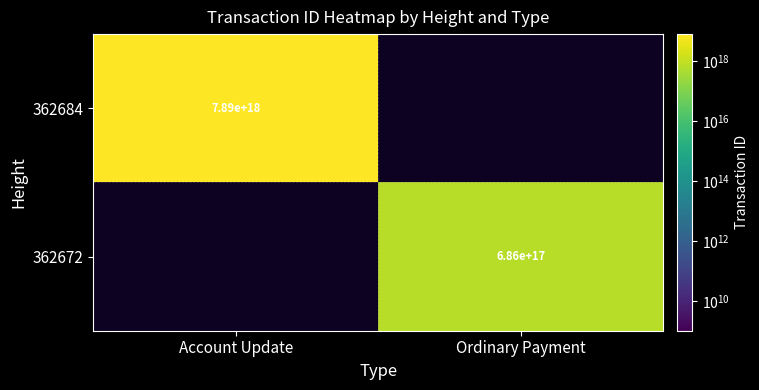

The value of 362684 at Account Update is 7890000000000000000. True or false?

True